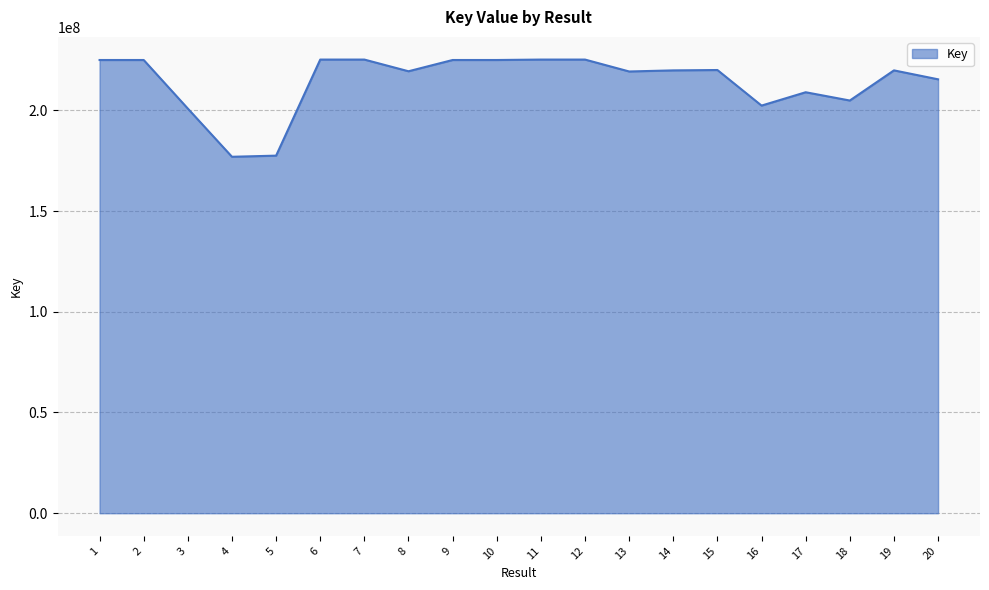

What is the difference between the second highest and second lowest values?

47687500